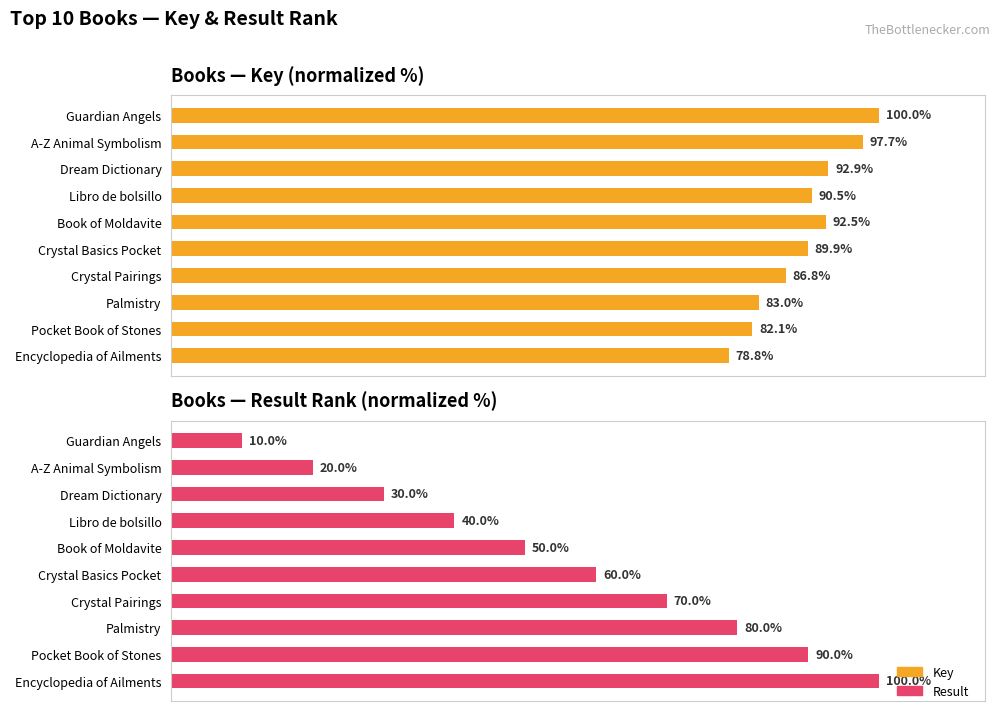

What is the difference between the second highest and second lowest values in the Result series?

70.0